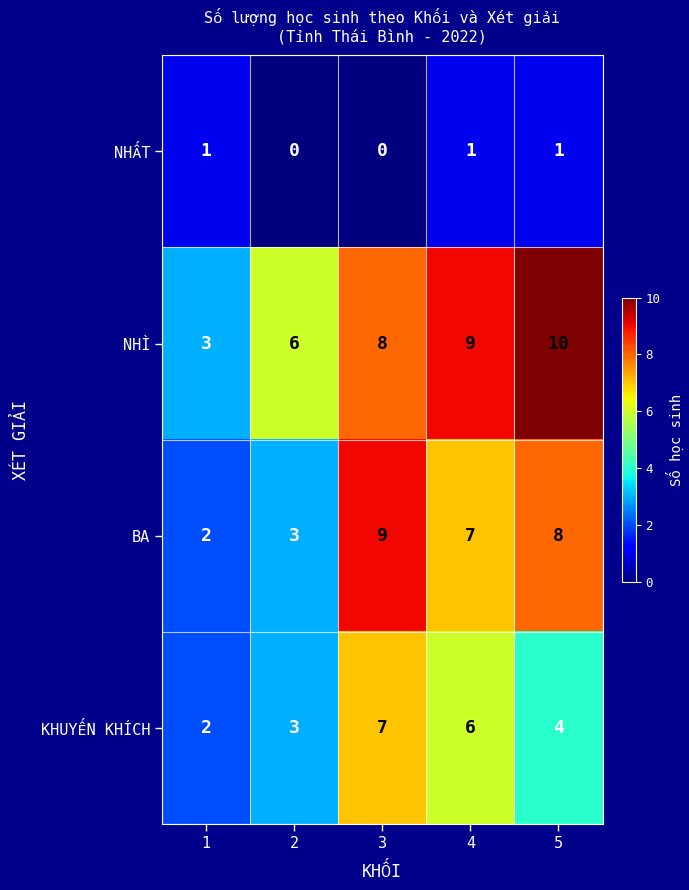

At which category is the sum across all series the highest?

3